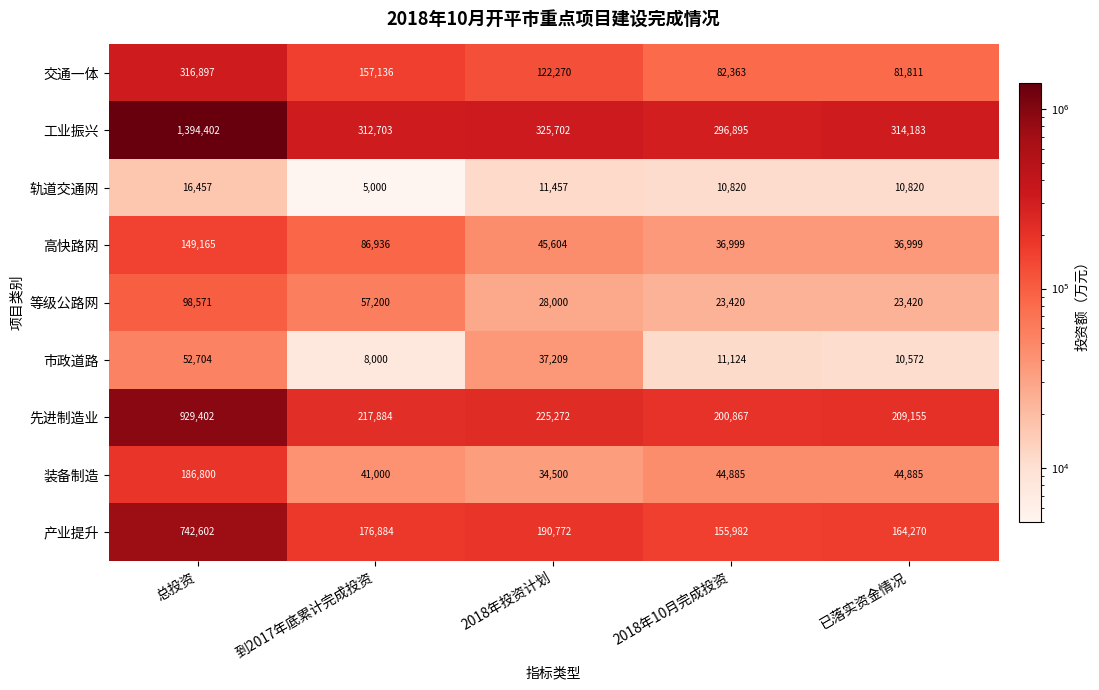

What is the greatest value displayed?

1394402